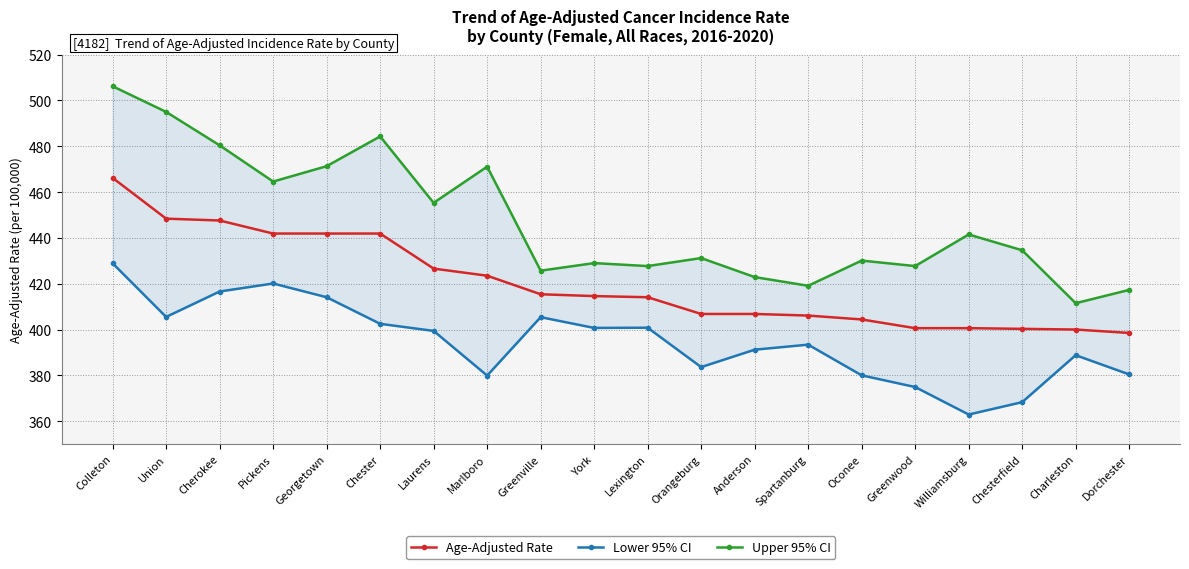

What is the label of the 4th point from the left?

Pickens